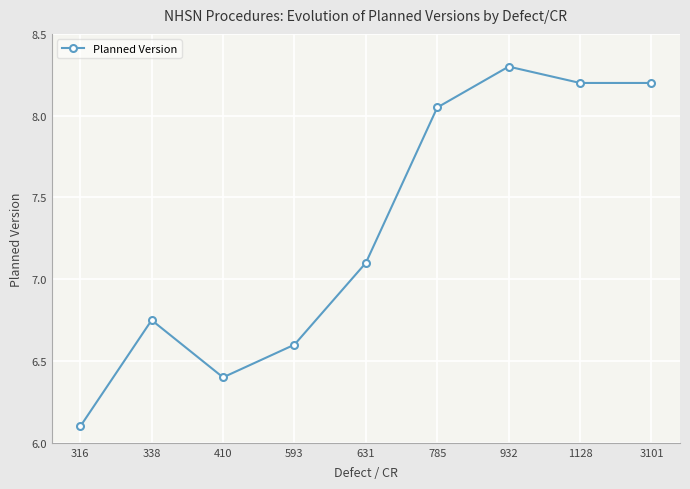

What is the change in value from 316 to 631?

+1.0